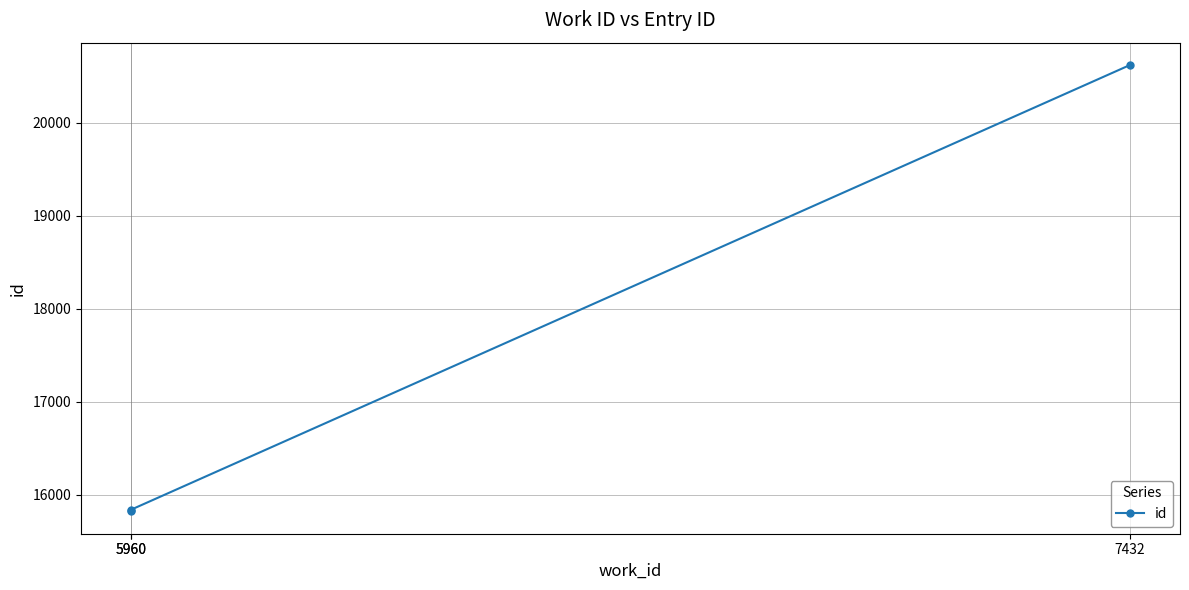

What value does the data have at 7432?

20623